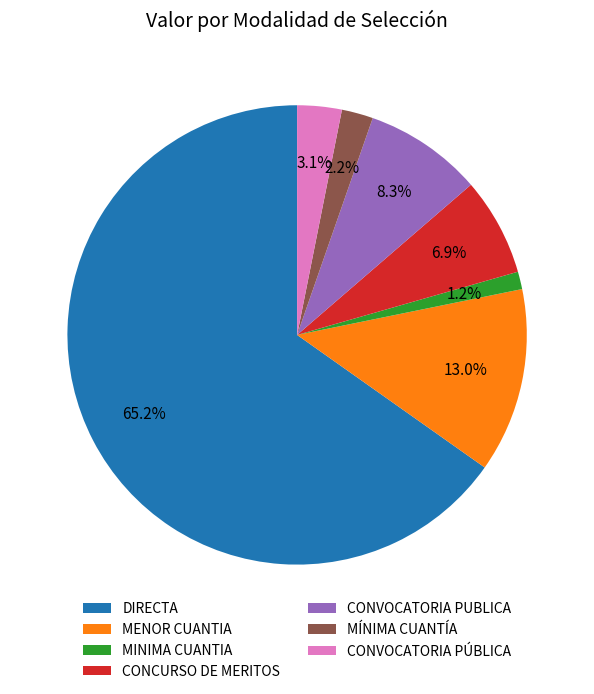

Count the number of slices in the pie.

7